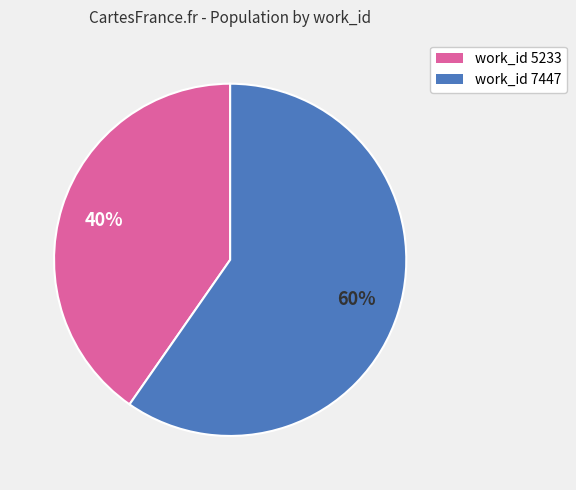

To the nearest percent, what is the average slice percentage?

50%